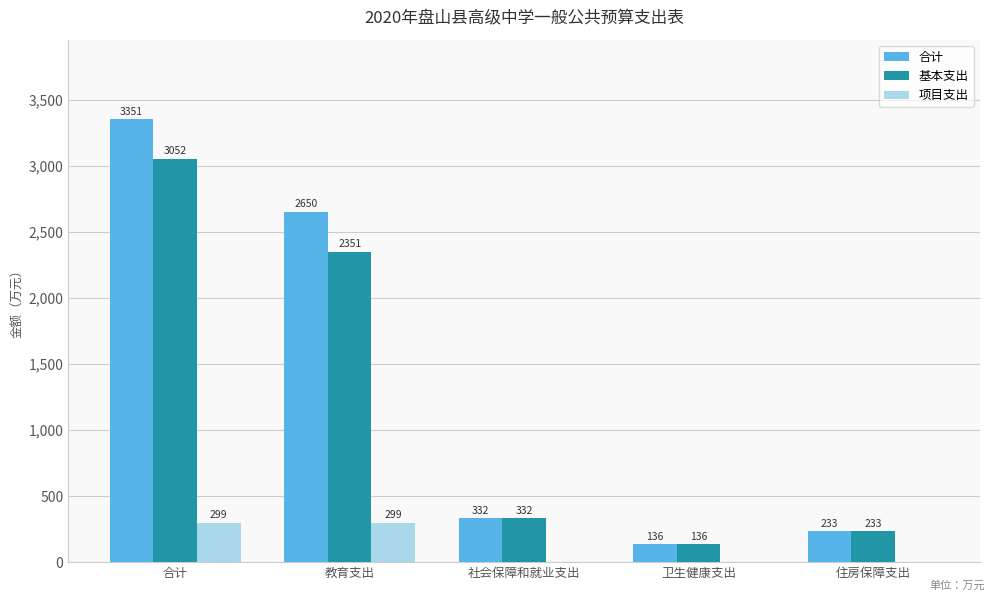

How many values in the 基本支出 series exceed 332?

3